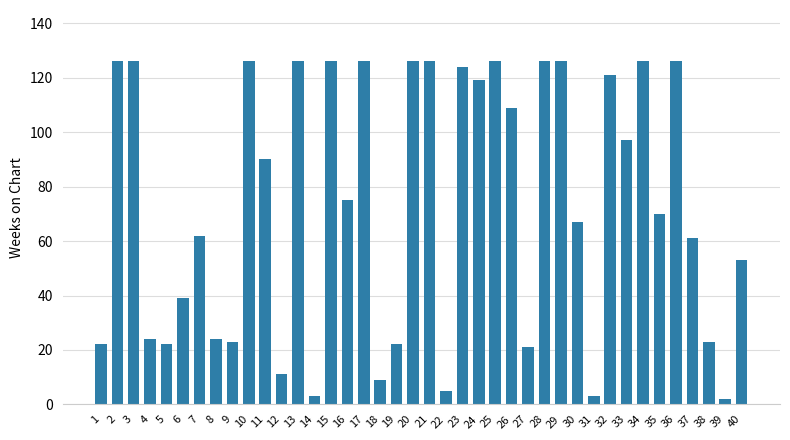

What is the greatest value displayed?

126